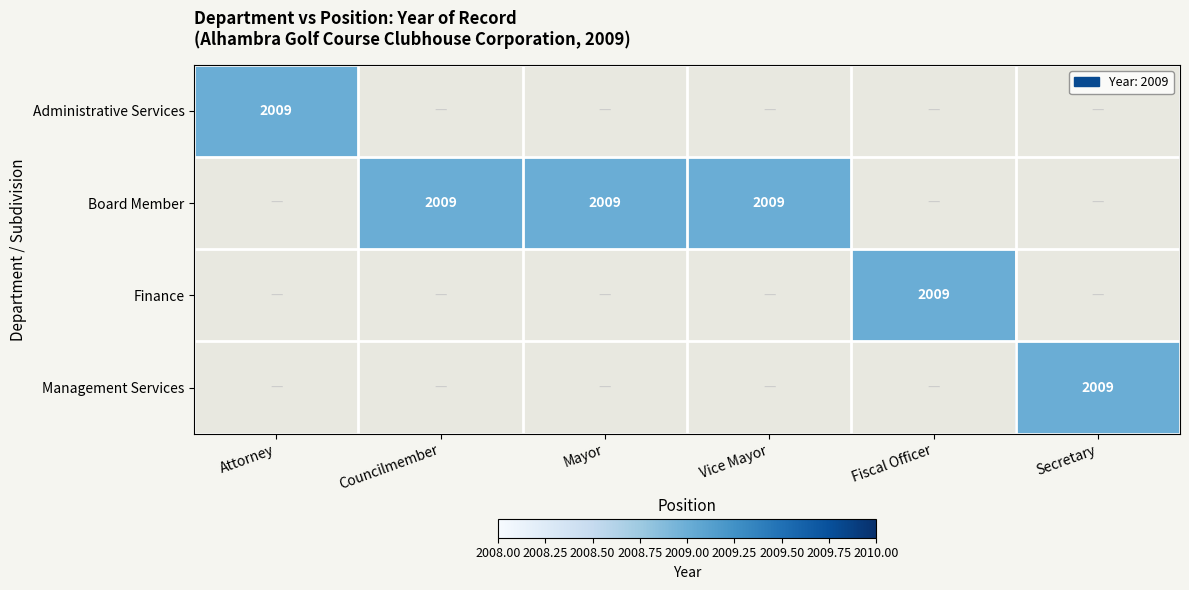

Which category has the lowest value across all series?

Councilmember